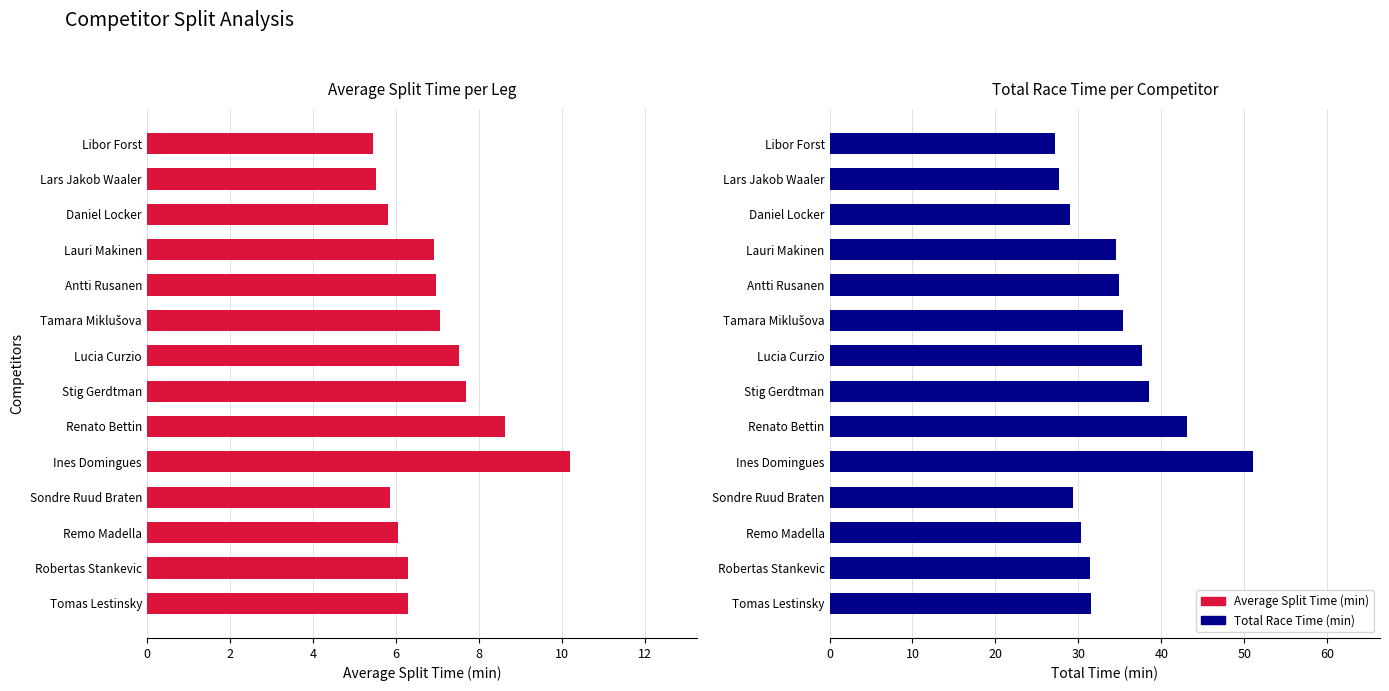

How many values in the Total Time (min) series are below 34?

7